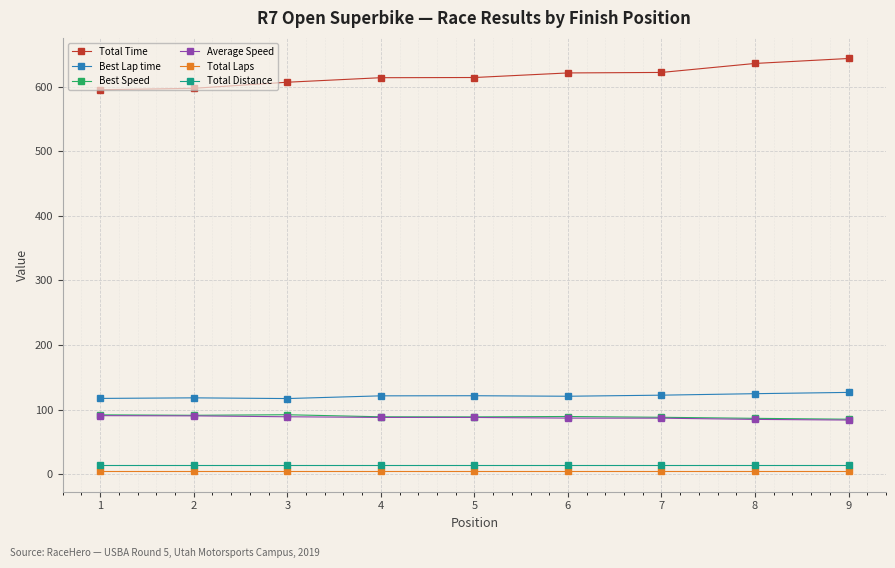

Is the value of Total Laps at 4 greater than the value of Total Time at 2?

No